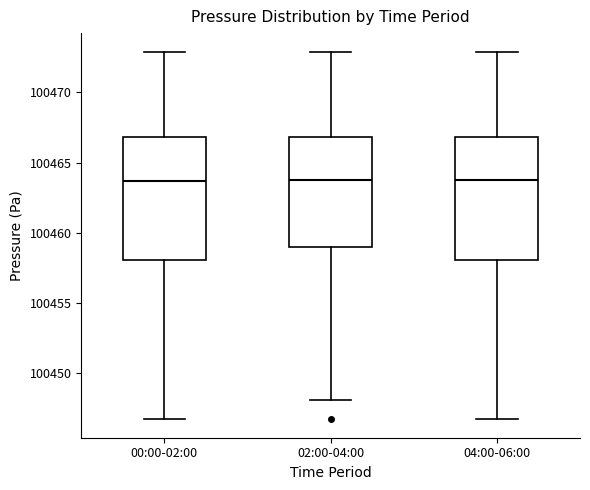

Reading left to right, read every box against the y-axis: the position of its median line, the range the box covers, and the ends of its whiskers. The values are not printed on the chart, so give them approximately, as read against the axis.

00:00-02:00: median 100463.5, box 100458.0 to 100467.0, whiskers 100446.5 to 100473.0
02:00-04:00: median 100464.0, box 100459.0 to 100467.0, whiskers 100448.0 to 100473.0
04:00-06:00: median 100464.0, box 100458.0 to 100467.0, whiskers 100446.5 to 100473.0